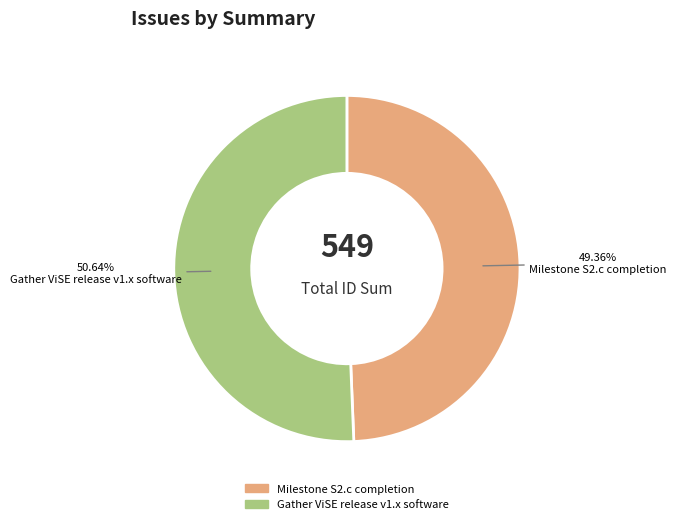

Does Gather ViSE release v1.x software represent more than half of the total?

Yes